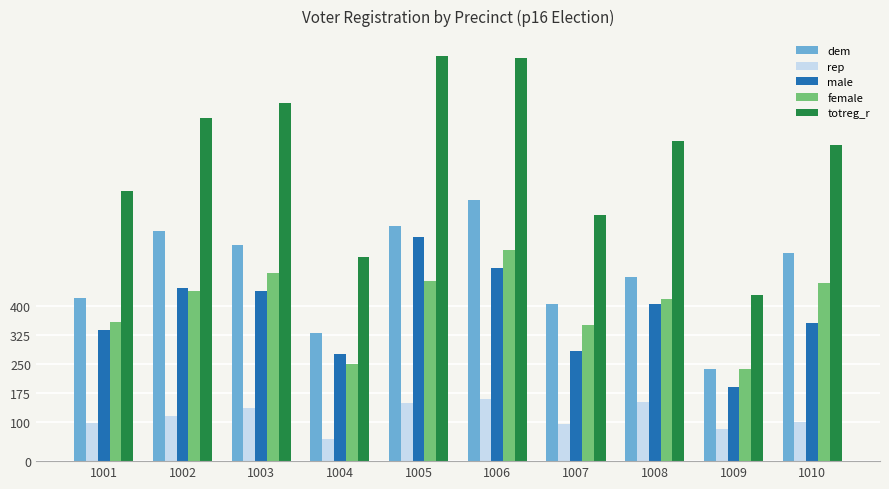

True or false: totreg_r has a value of 309 at 1007.

False